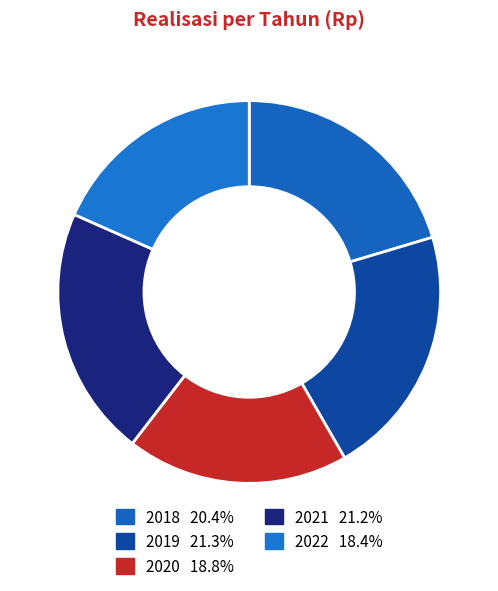

How many slices are in this pie chart?

5